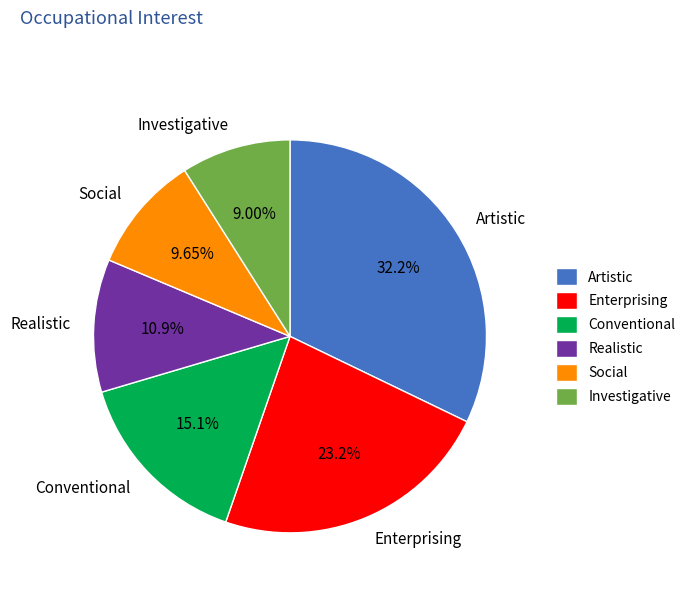

Is it true that Social is 18% of the pie?

False